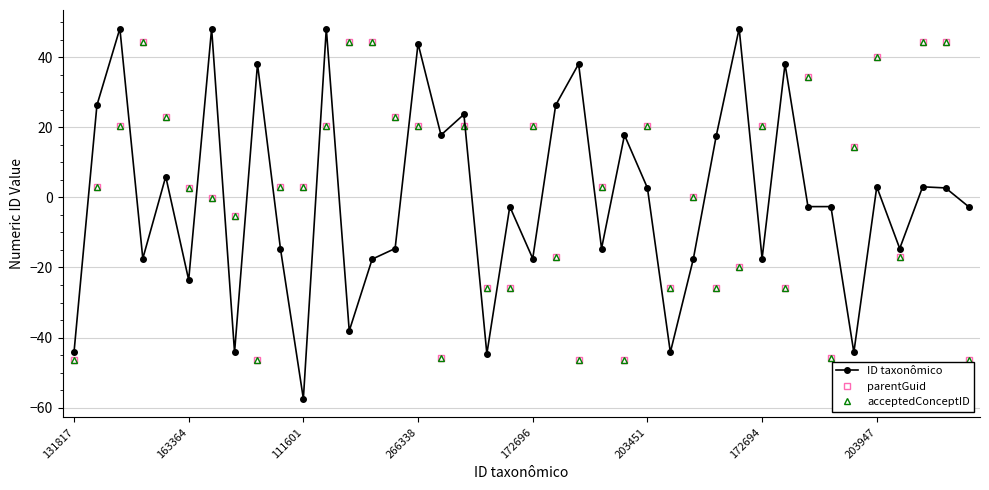

Is this an area chart (filled region under the line)?

No